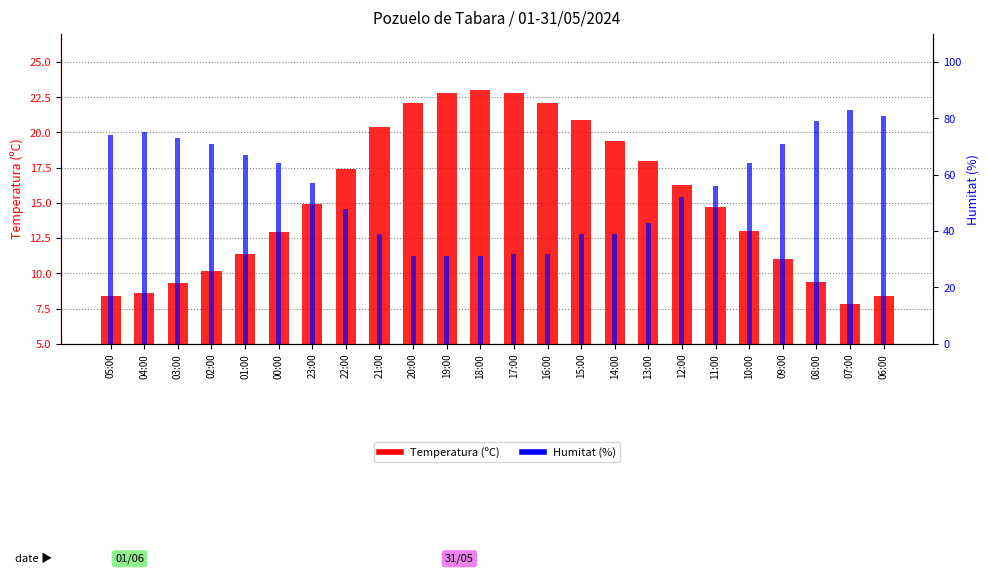

What is the greatest value displayed?

83.0